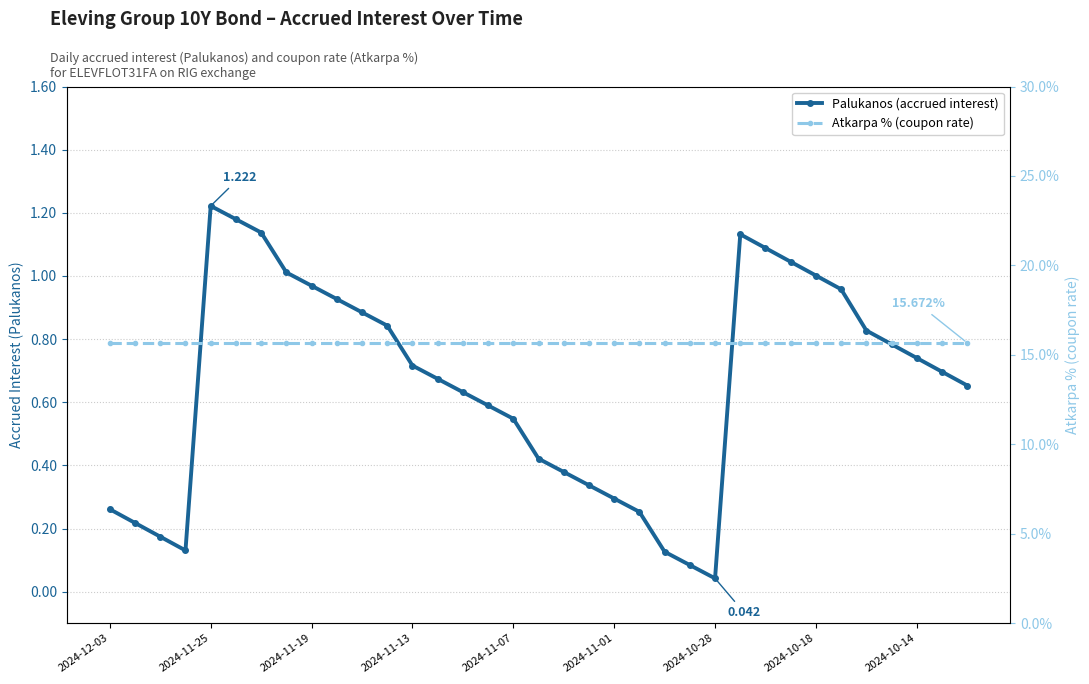

At how many categories does at least one series exceed 11?

35